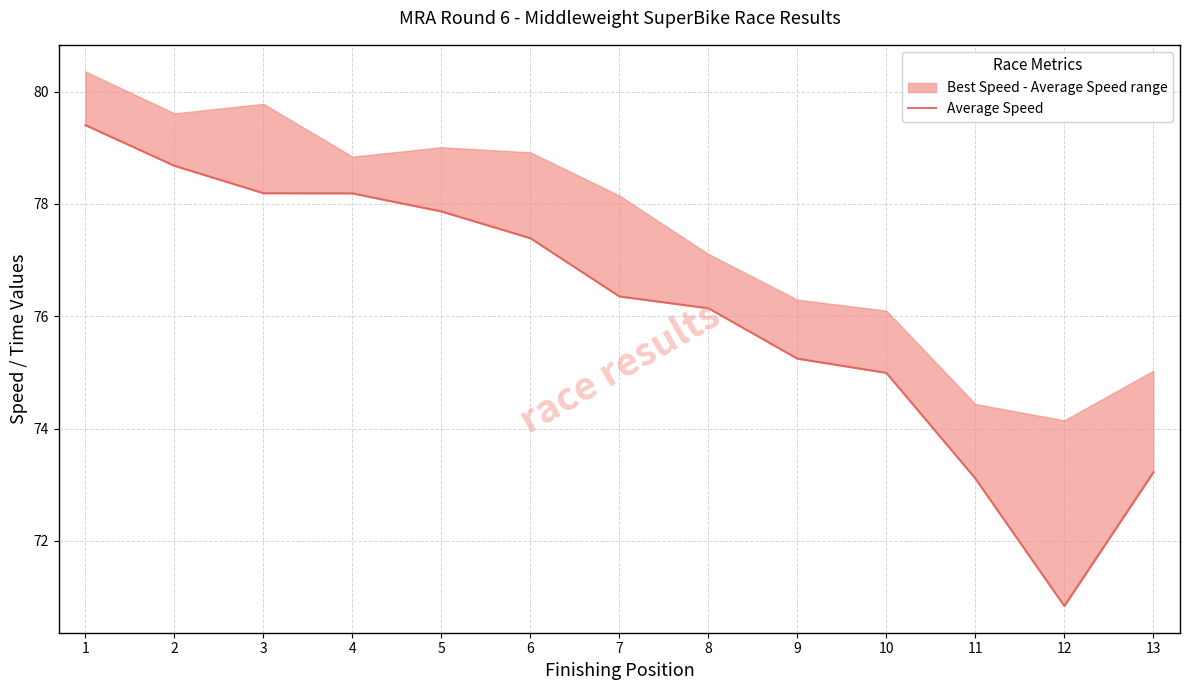

What is the difference between the second highest and second lowest values?

5.6